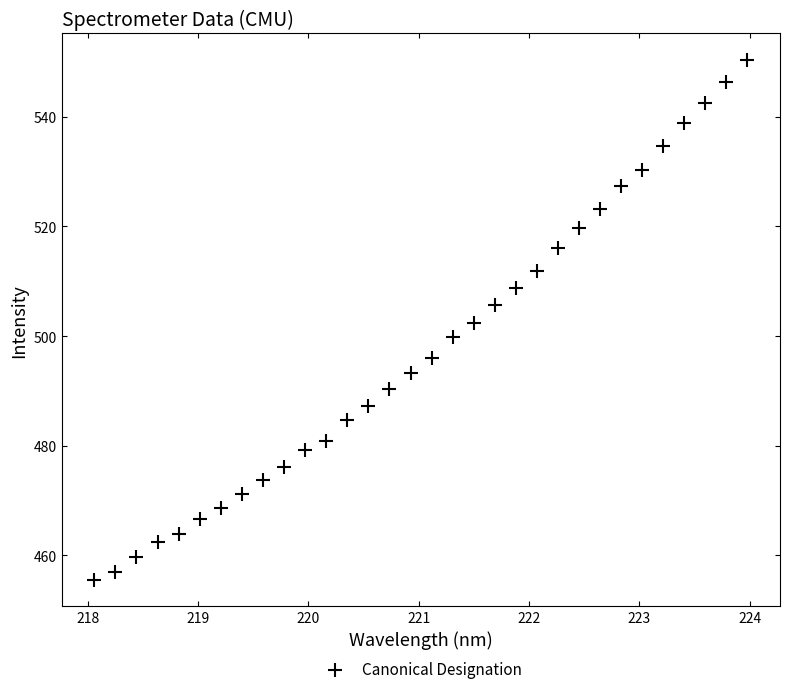

What is the range of Y values (max minus min)?

94.9